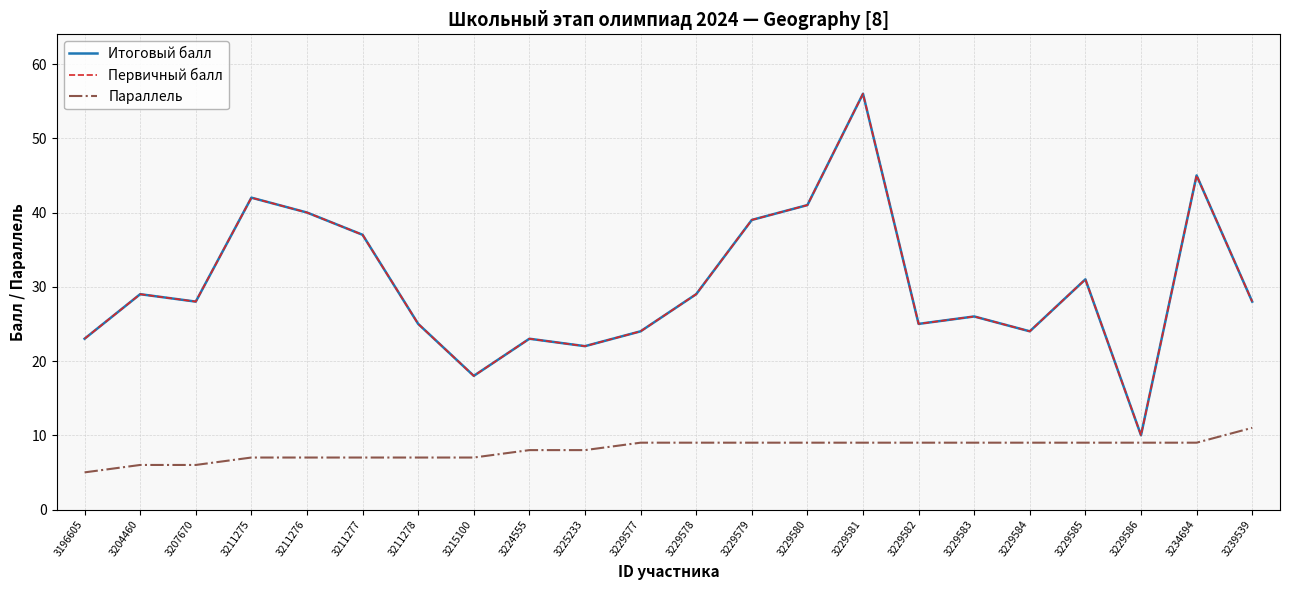

Between 3211276 and 3234694, which series saw the biggest shift?

Итоговый балл